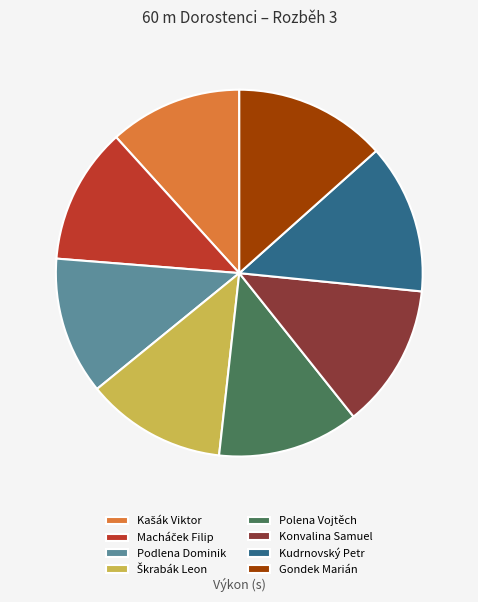

True or false: Kudrnovský Petr accounts for 13% of the total.

True